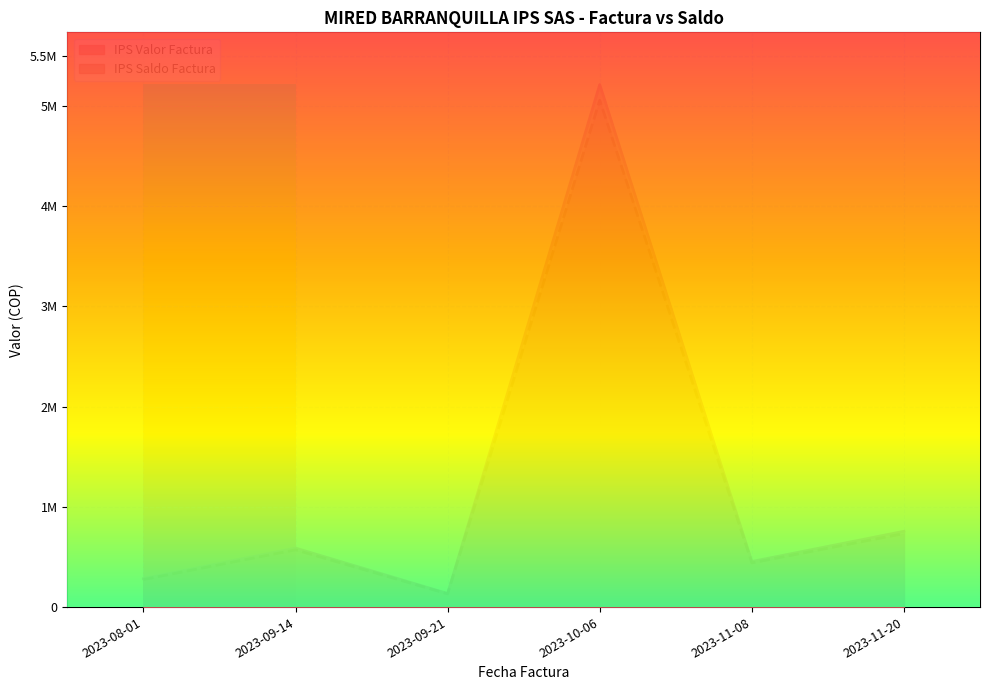

Which series has the widest spread of values?

IPS Valor Factura